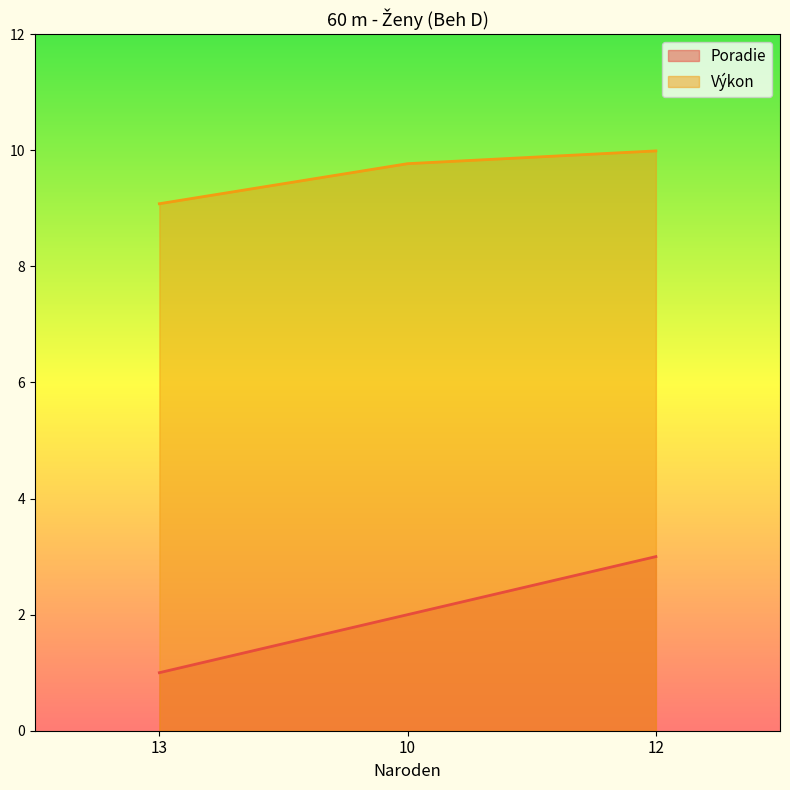

Reading left to right, transcribe all the data shown in this chart.

Poradie: 1.0	2.0	3.0
Výkon: 9.1	9.8	10.0